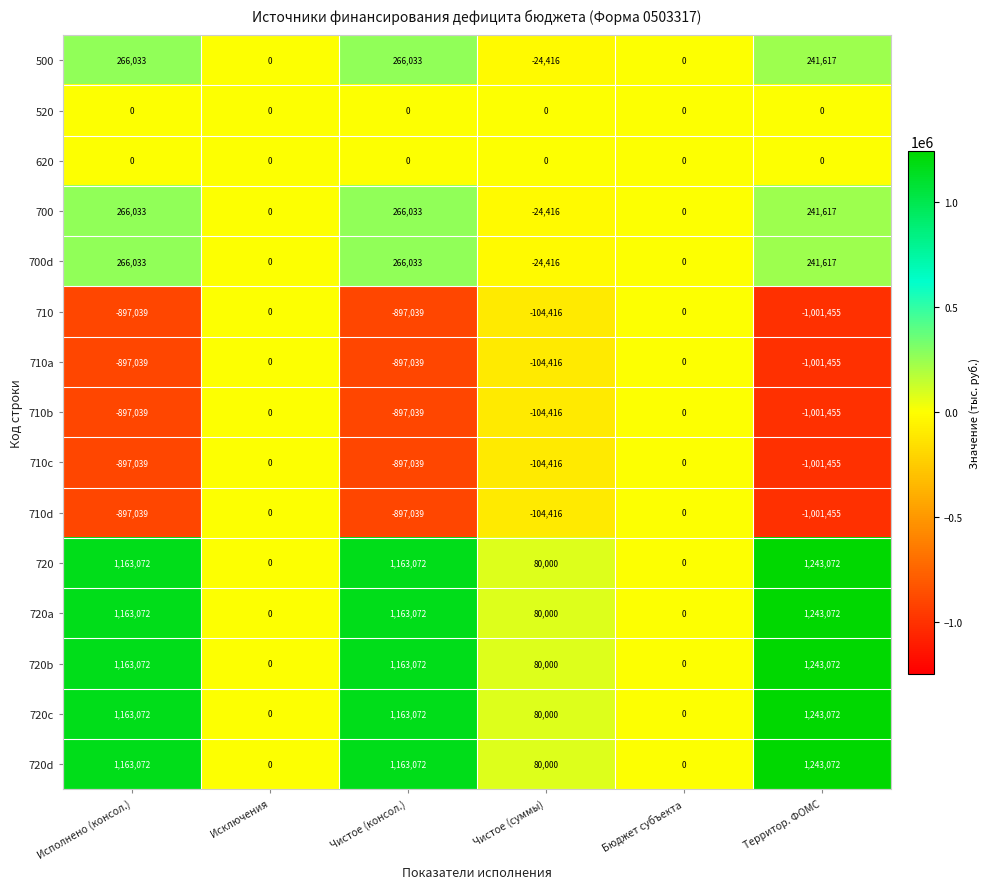

How many values in the 710b series exceed -104416?

2